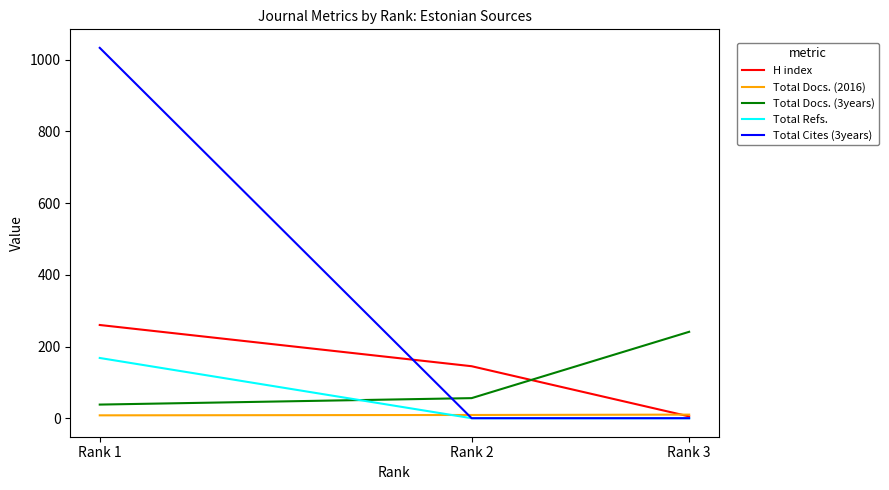

What is the difference between the maximum and second lowest values in the Total Cites (3years) series?

1033